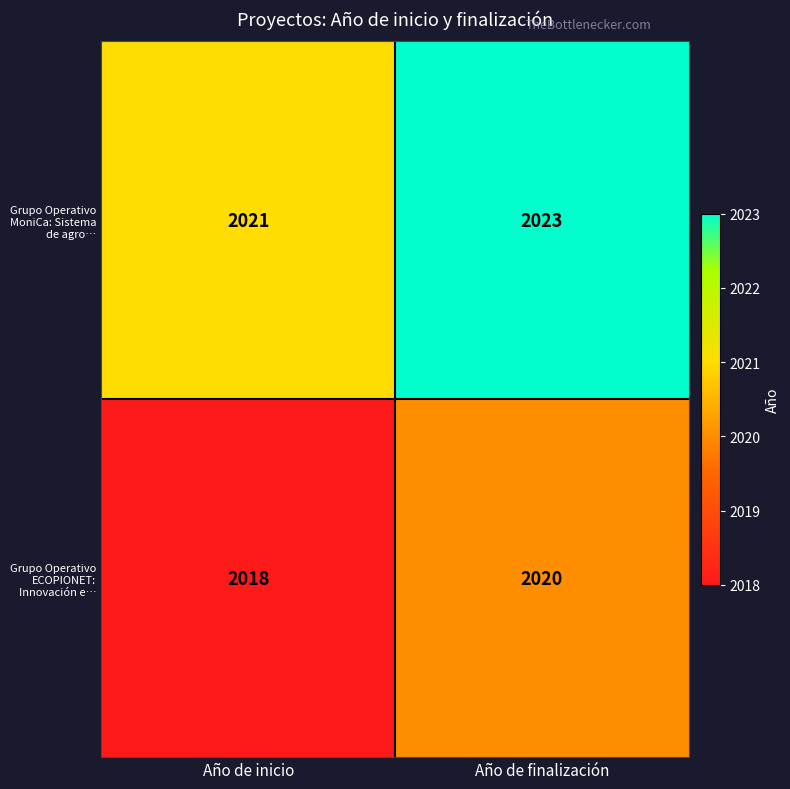

List the series in order of their peak value, lowest first.

Grupo Operativo ECOPIONET: Innovación e…, Grupo Operativo MoniCa: Sistema de agro…